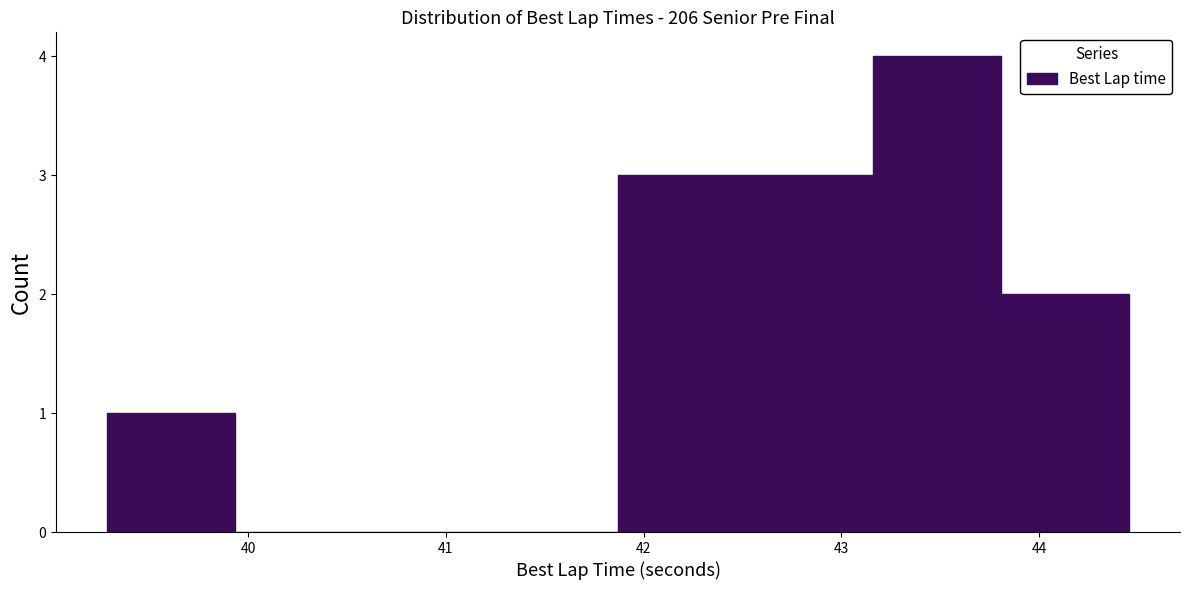

What is the height of the bar covering 43.8 to 44.5 on the x-axis? Neither the bar edges nor the heights are printed on the chart, so give them approximately, as read against the axes.

2